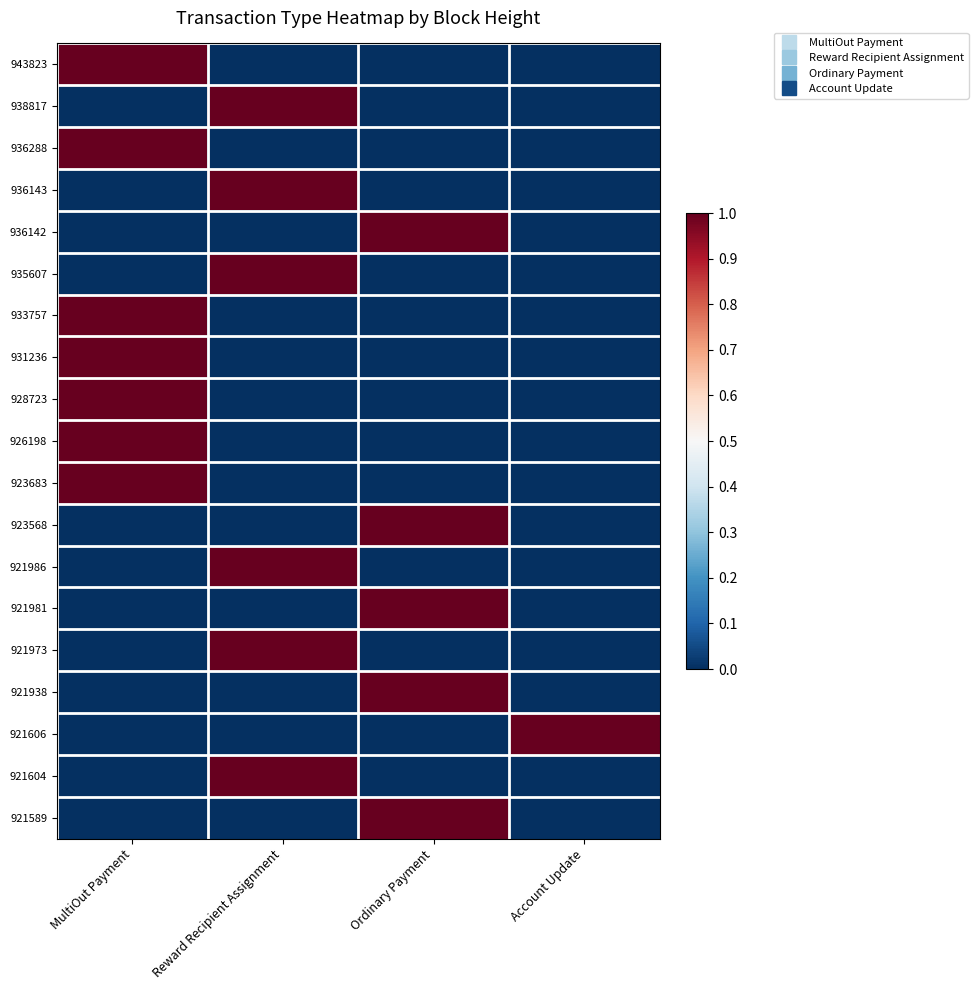

What is the total value across all series at MultiOut Payment?

7